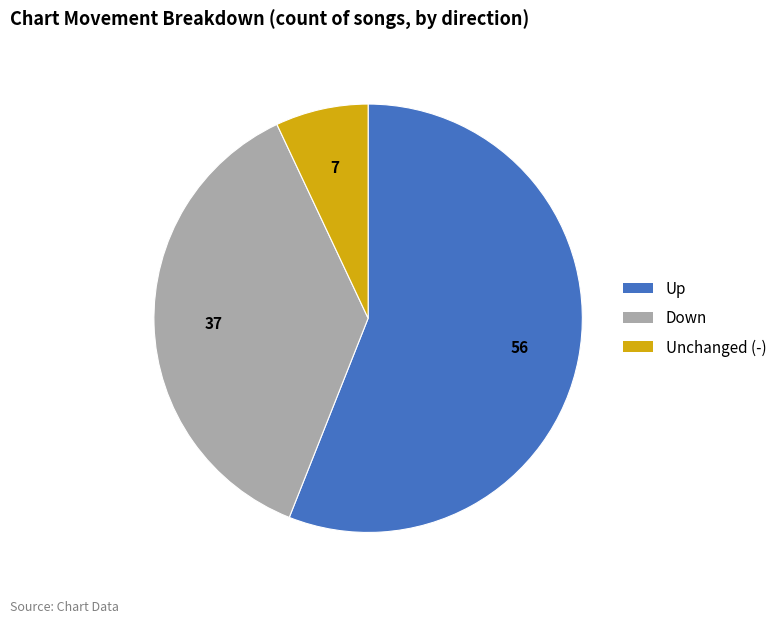

Which slice is the largest?

up